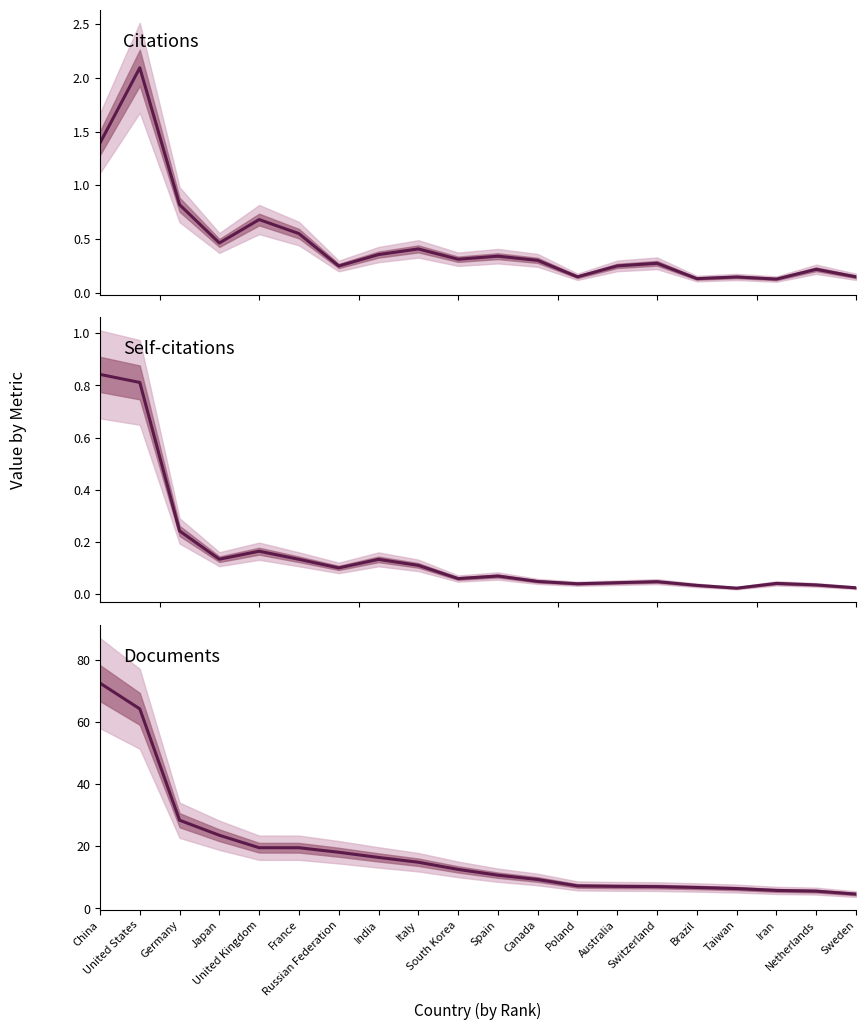

What position from the left is United Kingdom?

5